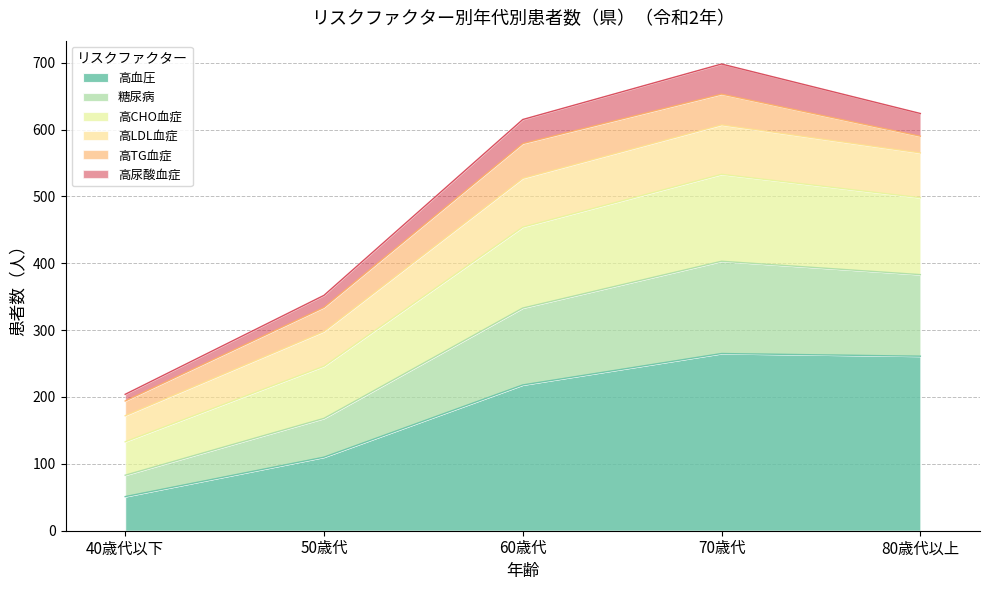

Where is 高血圧 nearest to the value 158?

50歳代